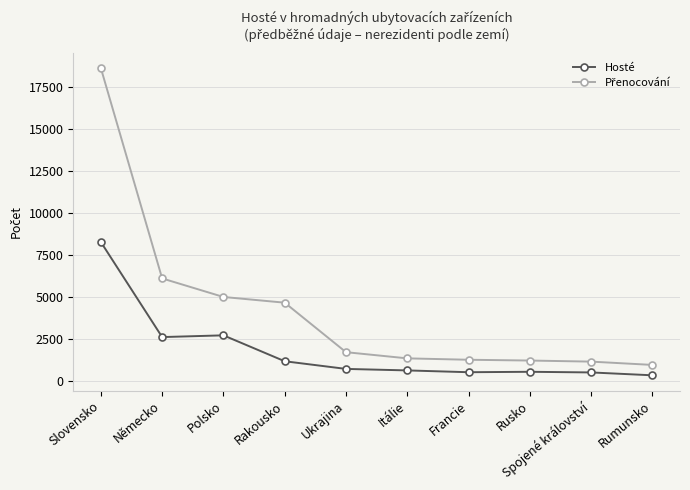

Which category has the highest value in the Hosté series?

Slovensko